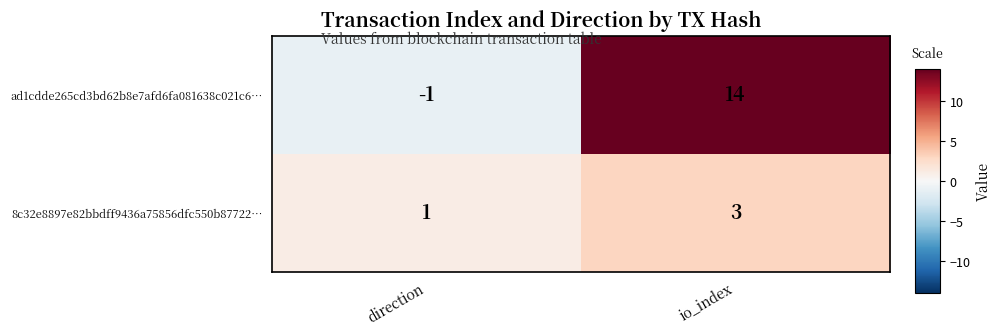

Is the value of ad1cdde265cd3bd62b8e7afd6fa081638c021c6… at io_index greater than the value of 8c32e8897e82bbdff9436a75856dfc550b87722… at direction?

Yes